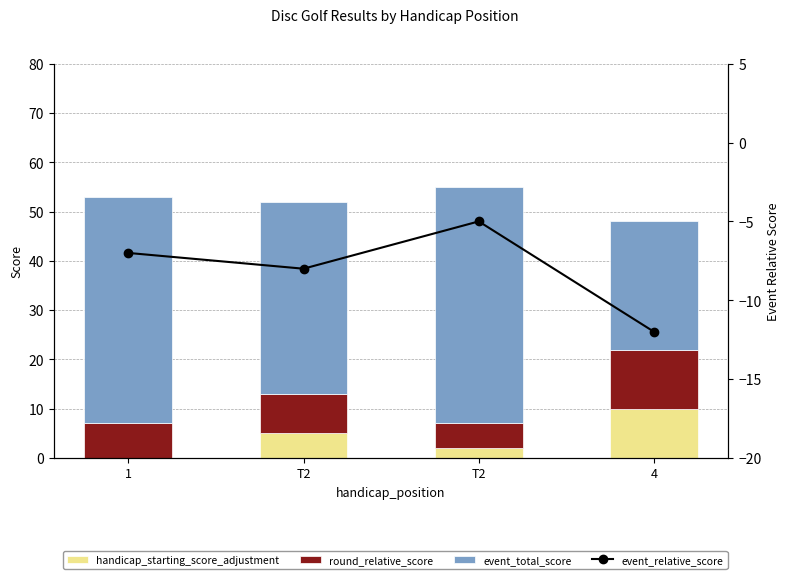

Which category has the highest value in the event_relative_score series?

T2